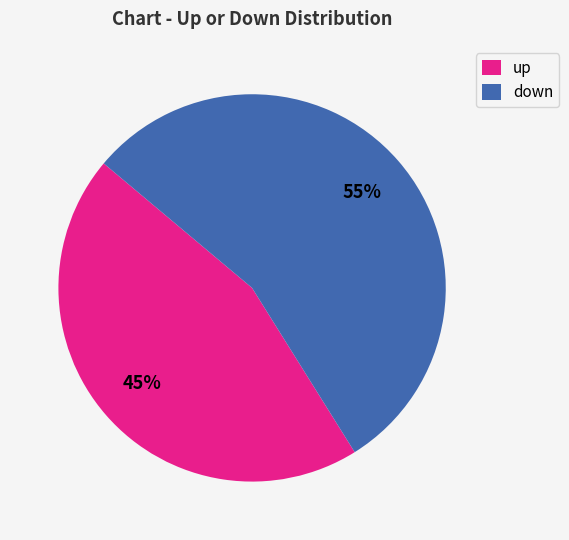

Rank the categories by value from lowest to highest.

up, down